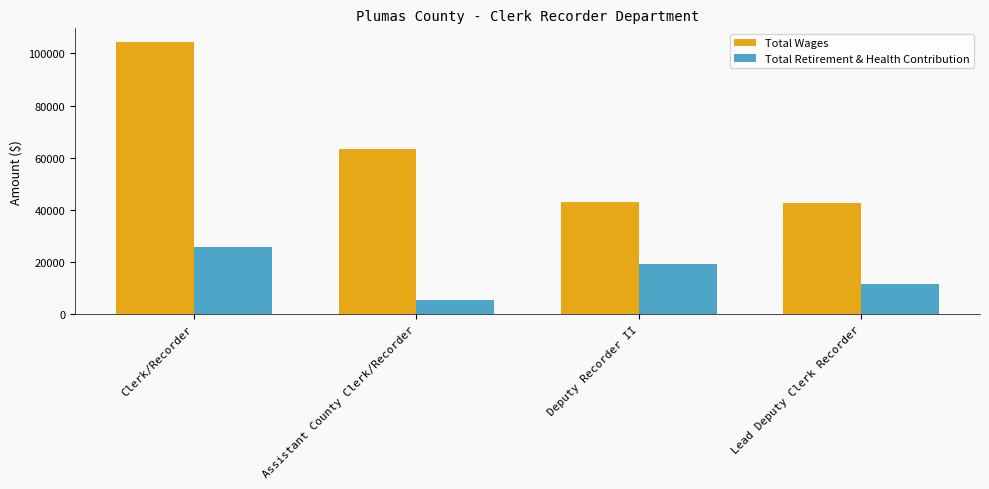

What is the total value across all series at Lead Deputy Clerk Recorder?

54118